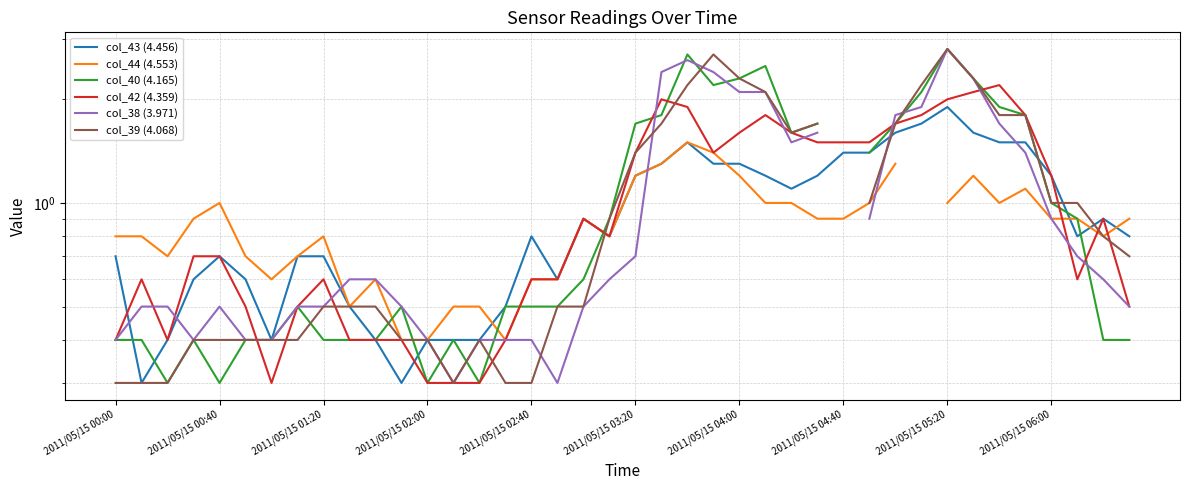

How many data points in col_40 (4.165) are above 0?

39